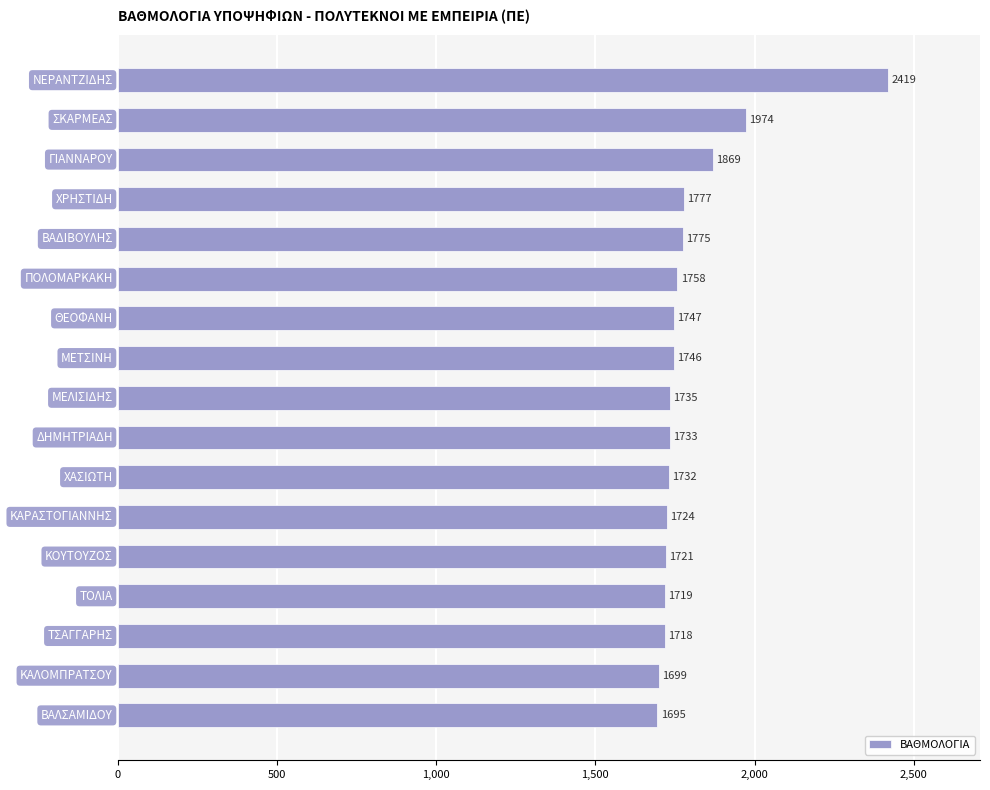

What is the difference between the maximum and minimum values?

724